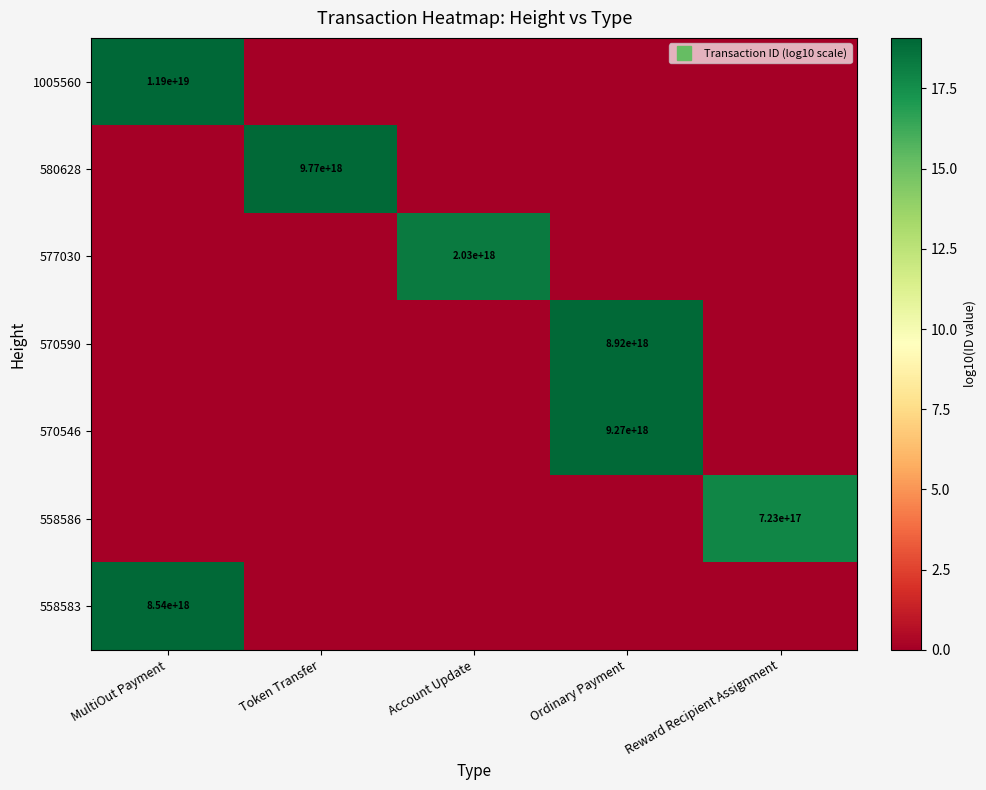

What is the sum of all 580628 values?

19.0